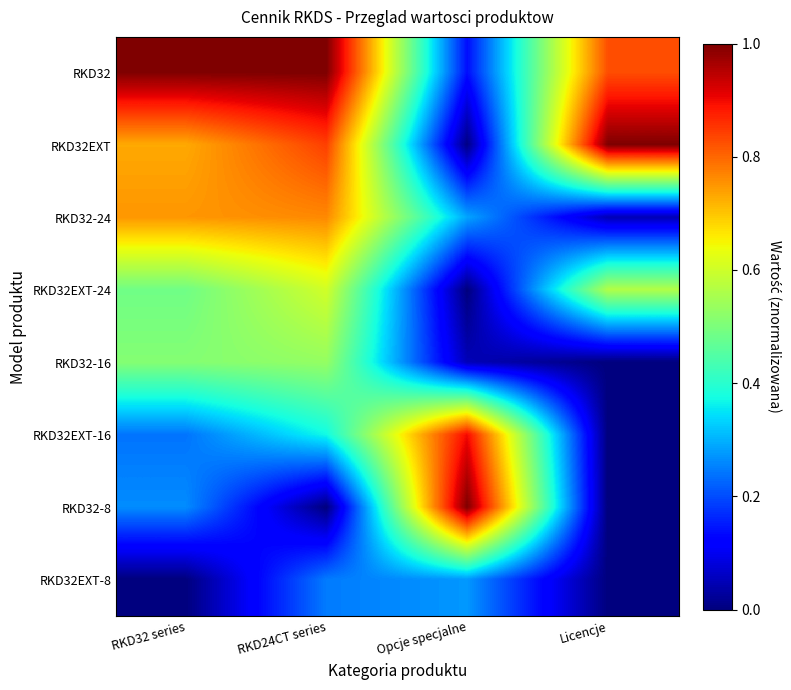

At how many categories does at least one series exceed 0?

4